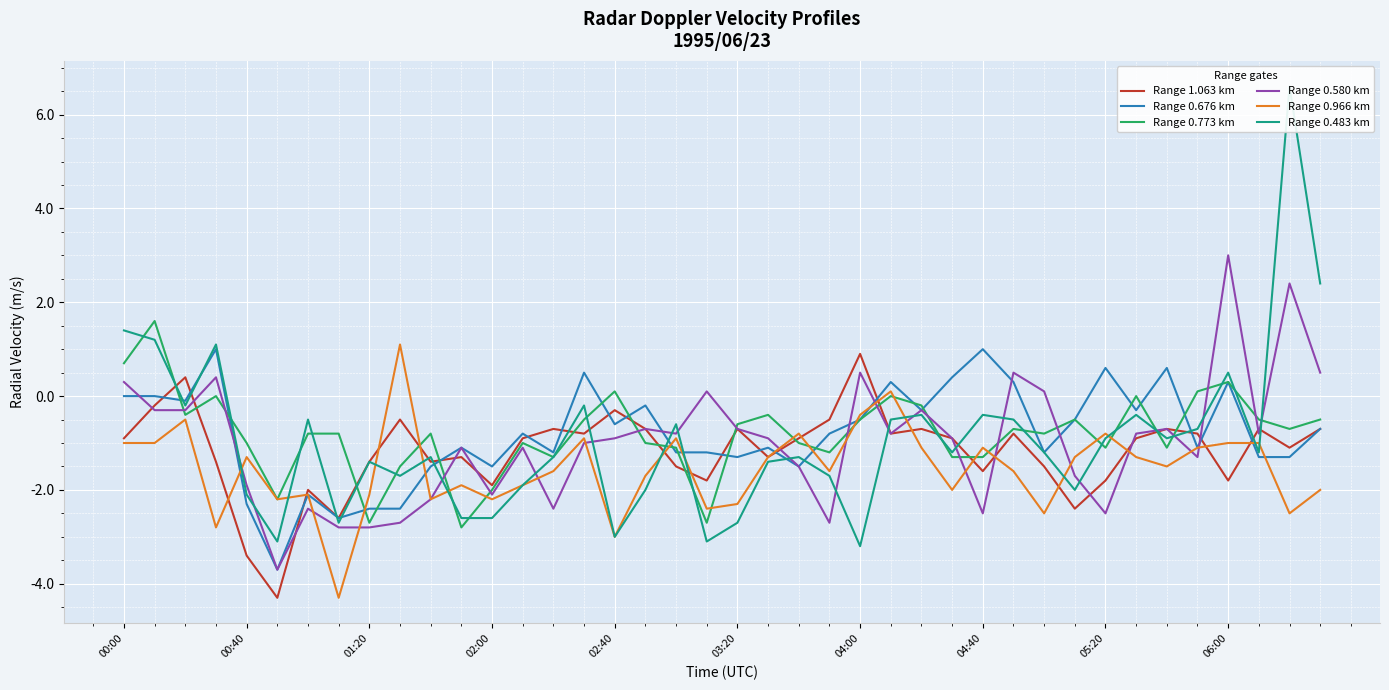

What are all the series names shown in the legend?

Range 1.063 km, Range 0.676 km, Range 0.773 km, Range 0.580 km, Range 0.966 km, Range 0.483 km